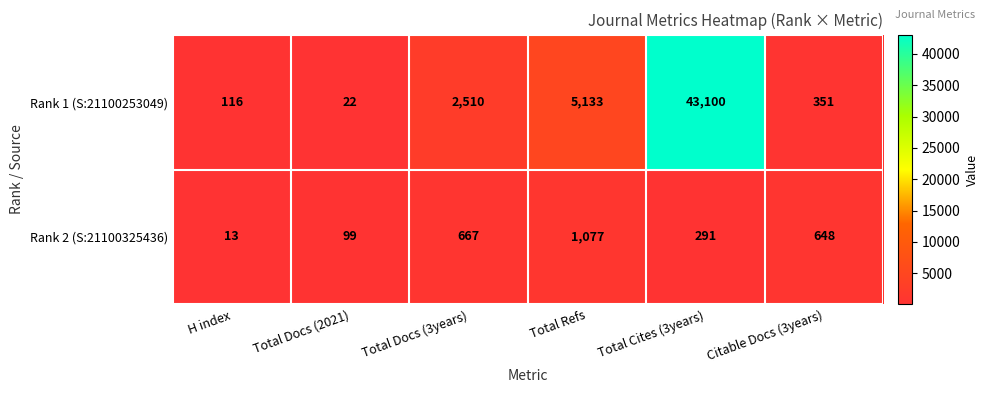

How many values in the Rank 1 (S:21100253049) series are below 2510?

3